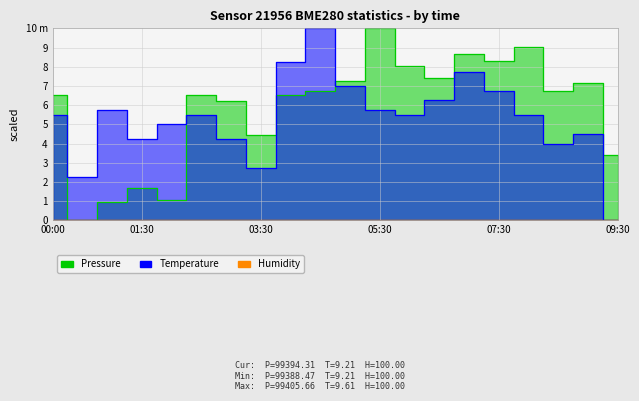

How many values in the Pressure series exceed 6?

14